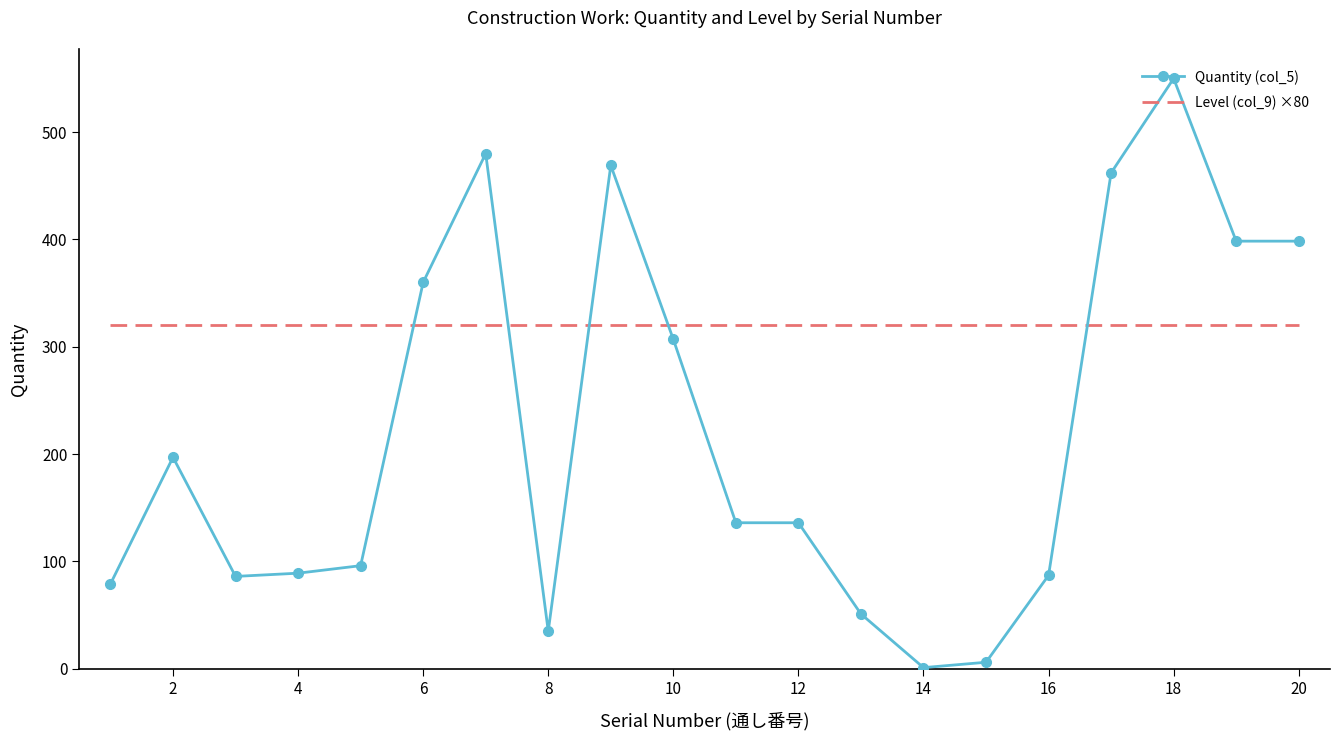

Which series has the largest total across all categories?

Level (col_9) ×80